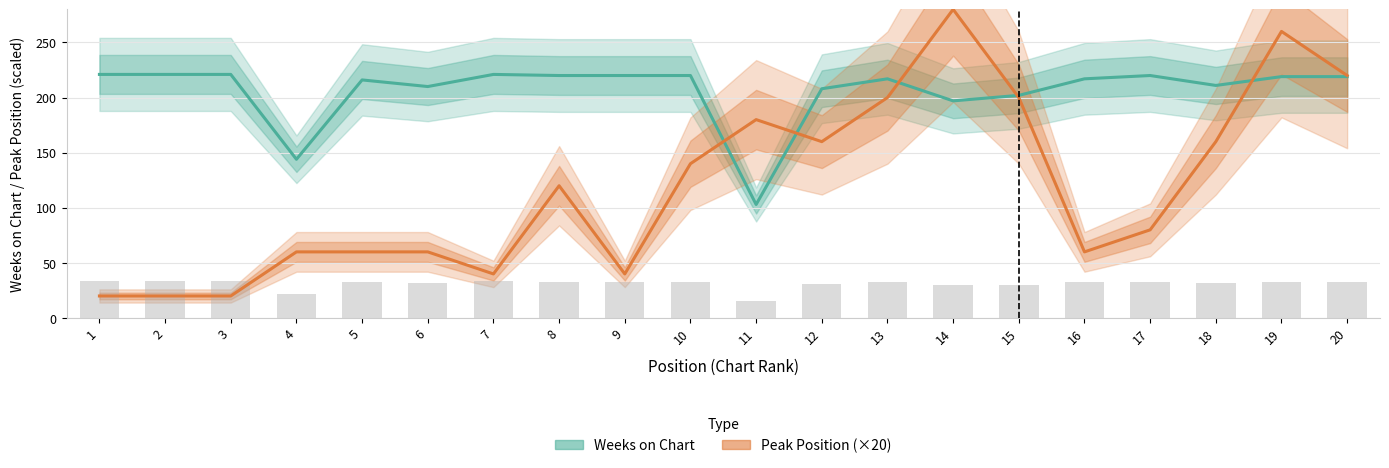

At which label does Peak Position (×20) first exceed 120?

10